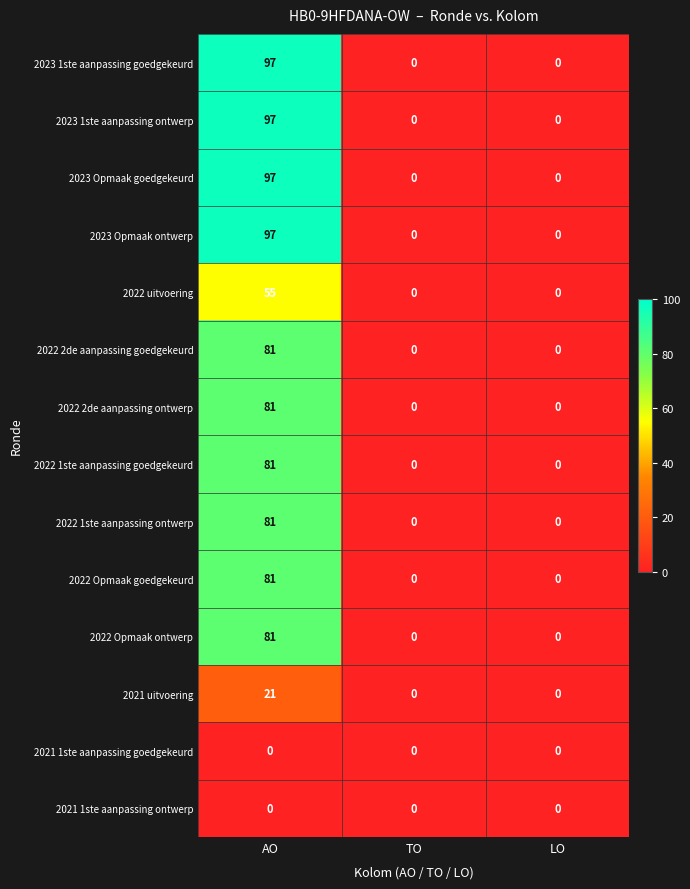

Is it true that 2023 Opmaak ontwerp equals 0 at LO?

True